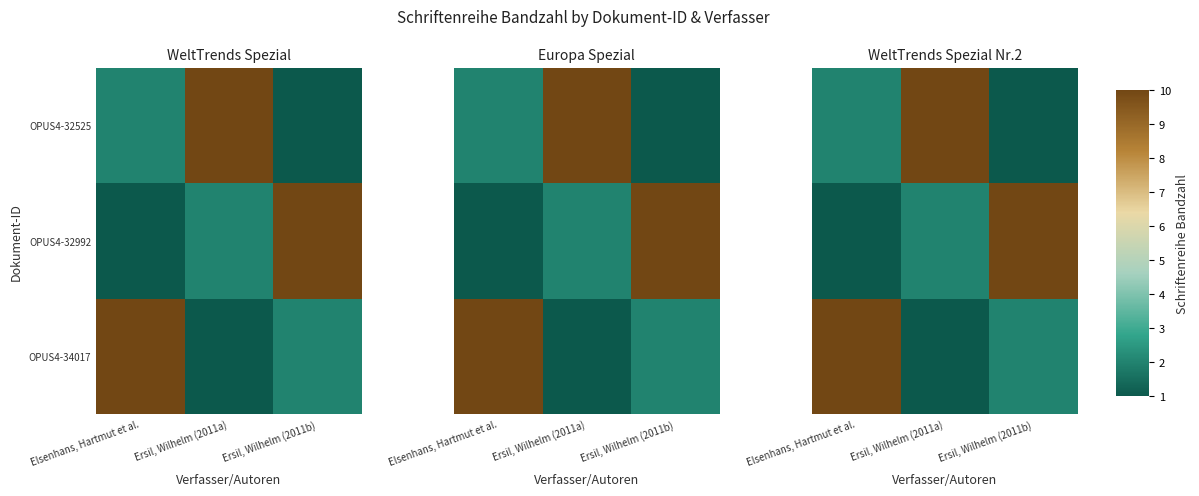

What is the difference between the maximum and second lowest values in the OPUS4-32525 series?

8